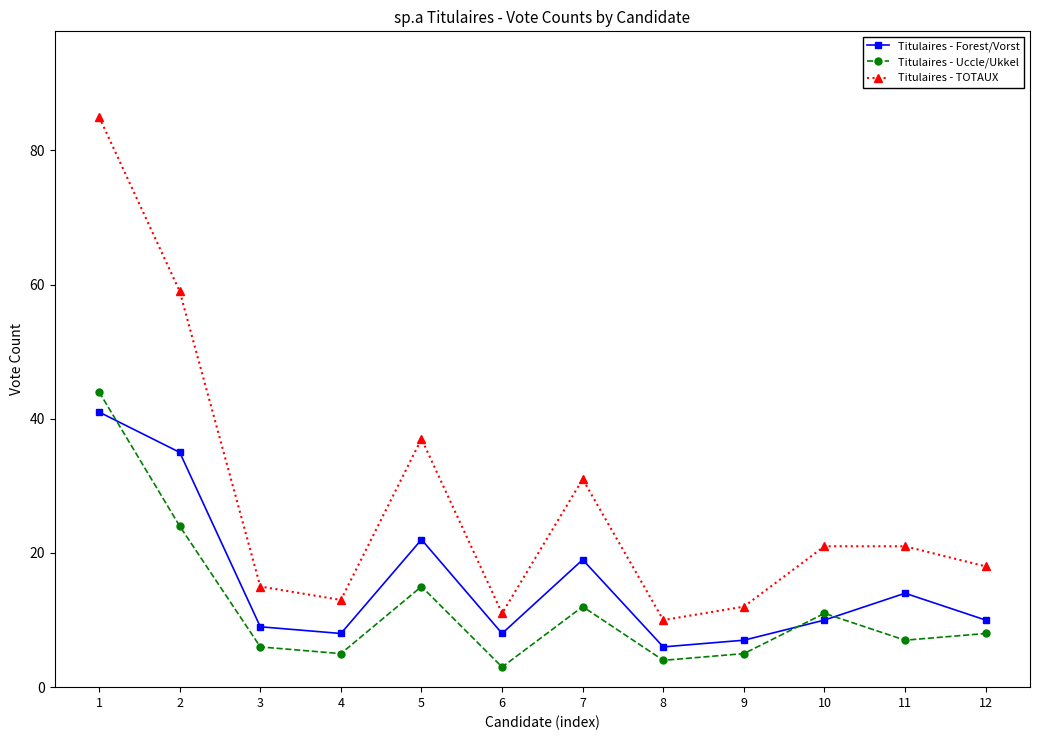

Which series ends up on top after the final intersection of Titulaires - Forest/Vorst and Titulaires - Uccle/Ukkel?

Titulaires - Forest/Vorst